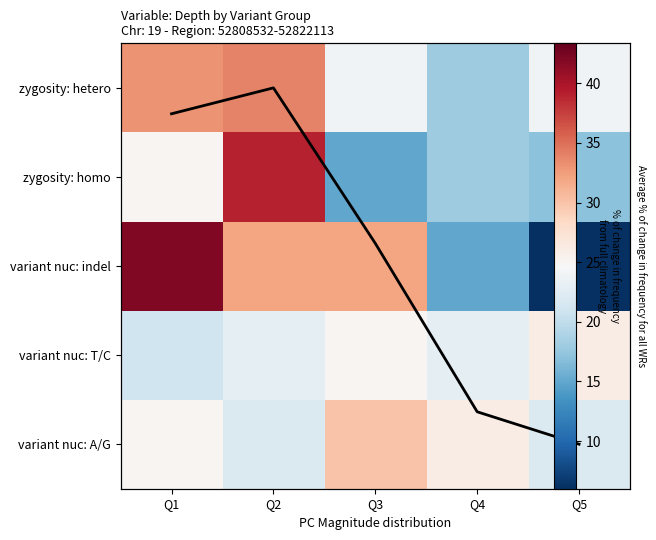

At which category is the sum across all series the highest?

Q2